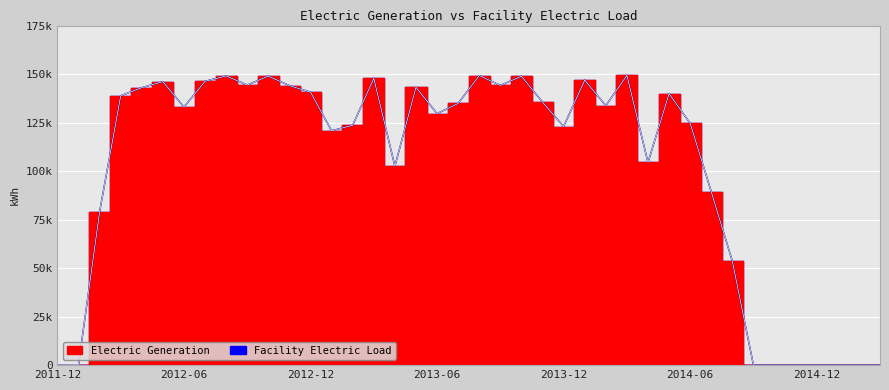

What is the maximum value shown in the chart?

149333